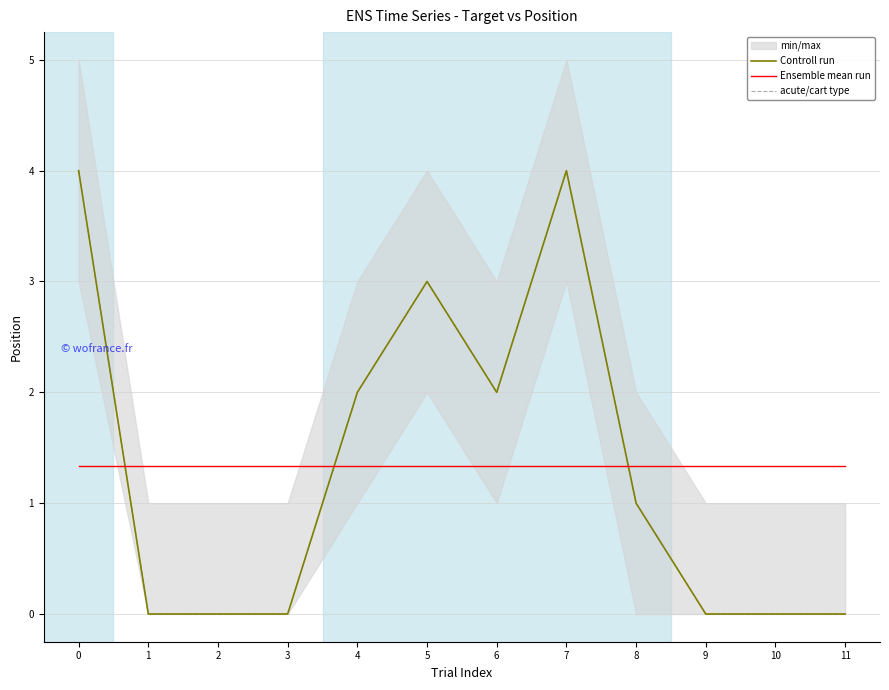

What is the minimum value for Ensemble mean run?

1.3